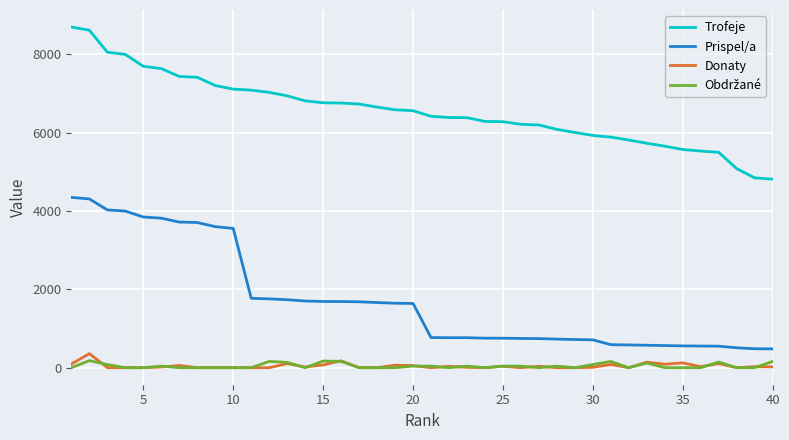

What is the greatest value displayed?

8701